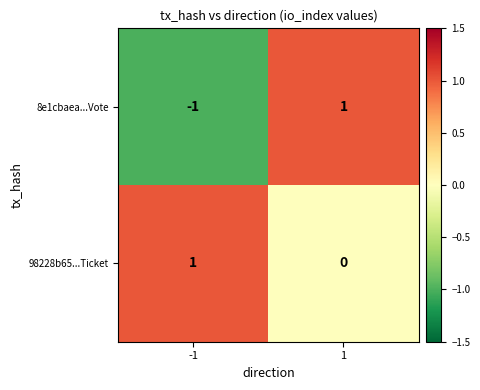

True or false: 98228b65...Ticket has a value of 0 at -1.

False